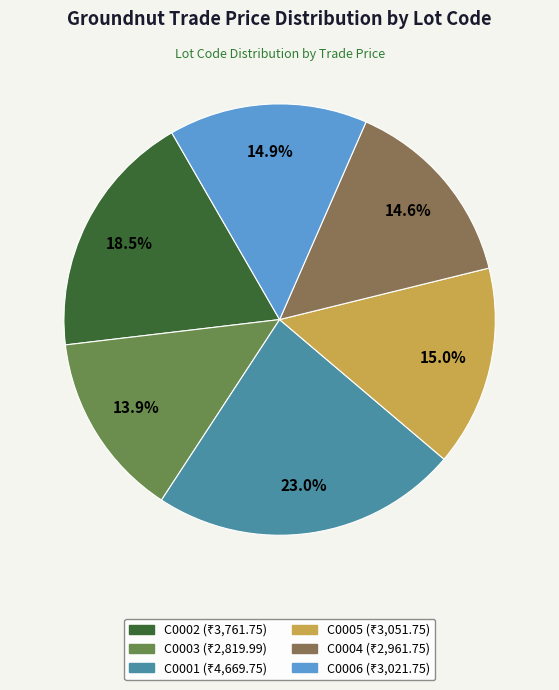

What percentage is the C0006 slice, to the nearest percent?

15%